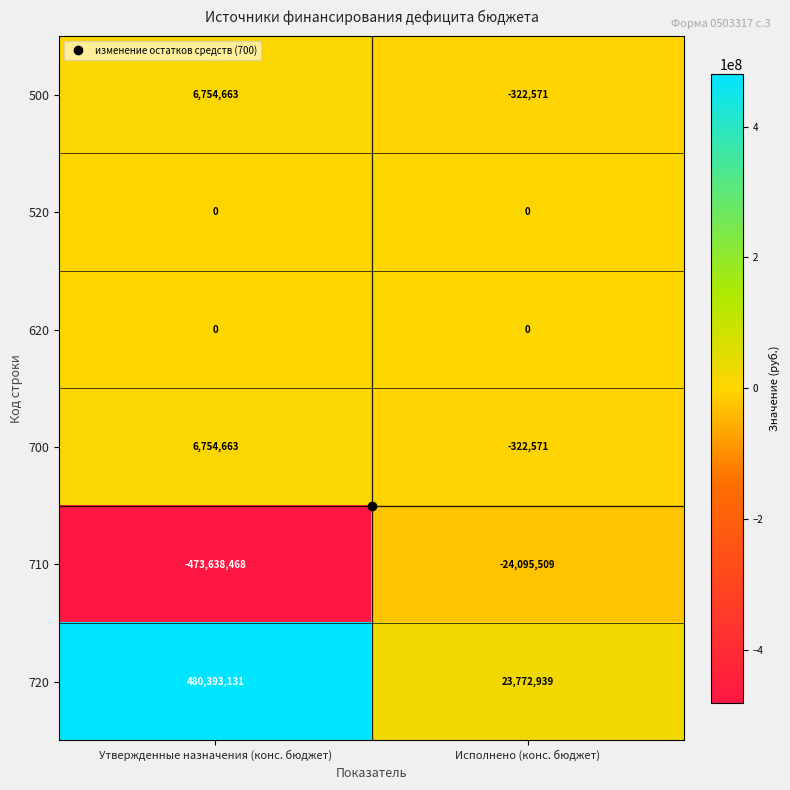

Which label corresponds to the largest value in the chart?

Утвержденные назначения (конс. бюджет)